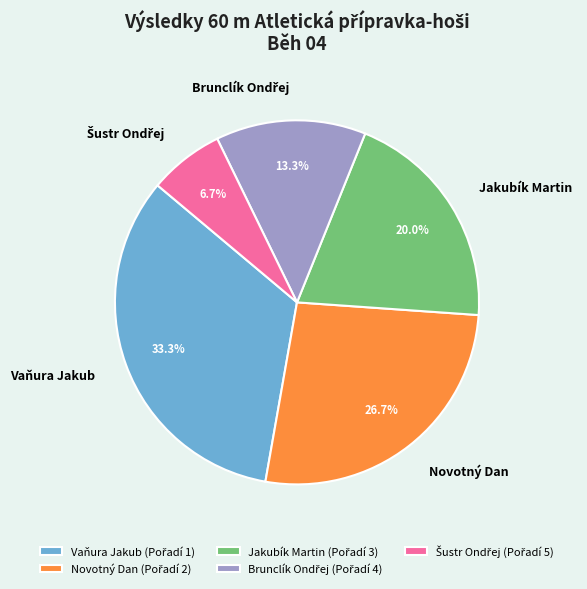

Count the number of slices in the pie.

5